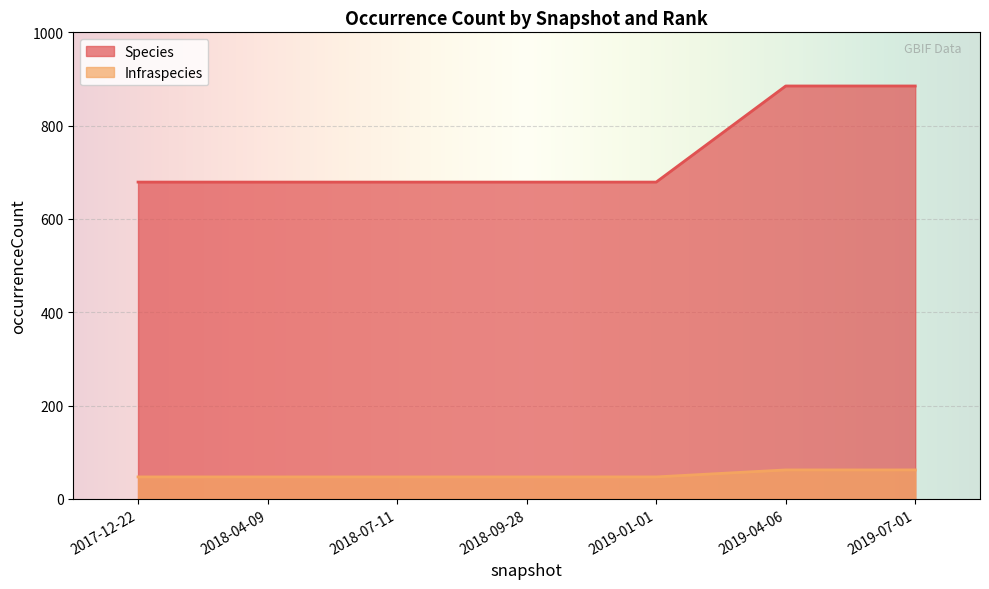

True or false: Infraspecies and Species intersect in this chart.

False